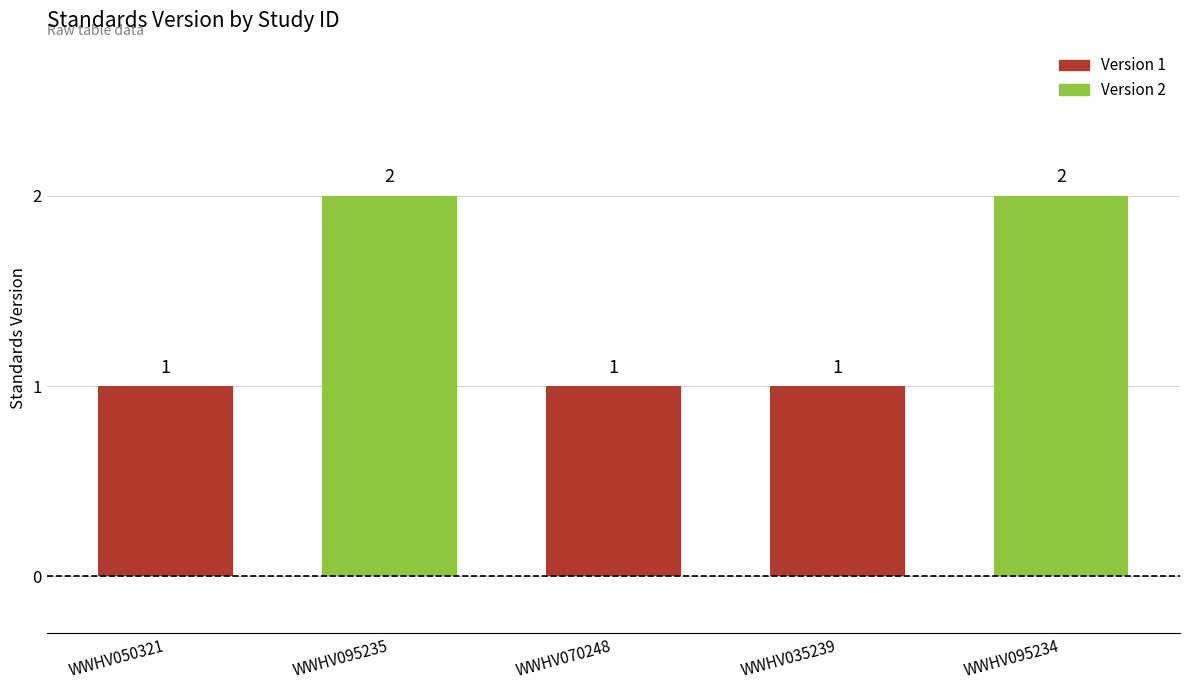

The value at WWHV035239 is 1. True or false?

True